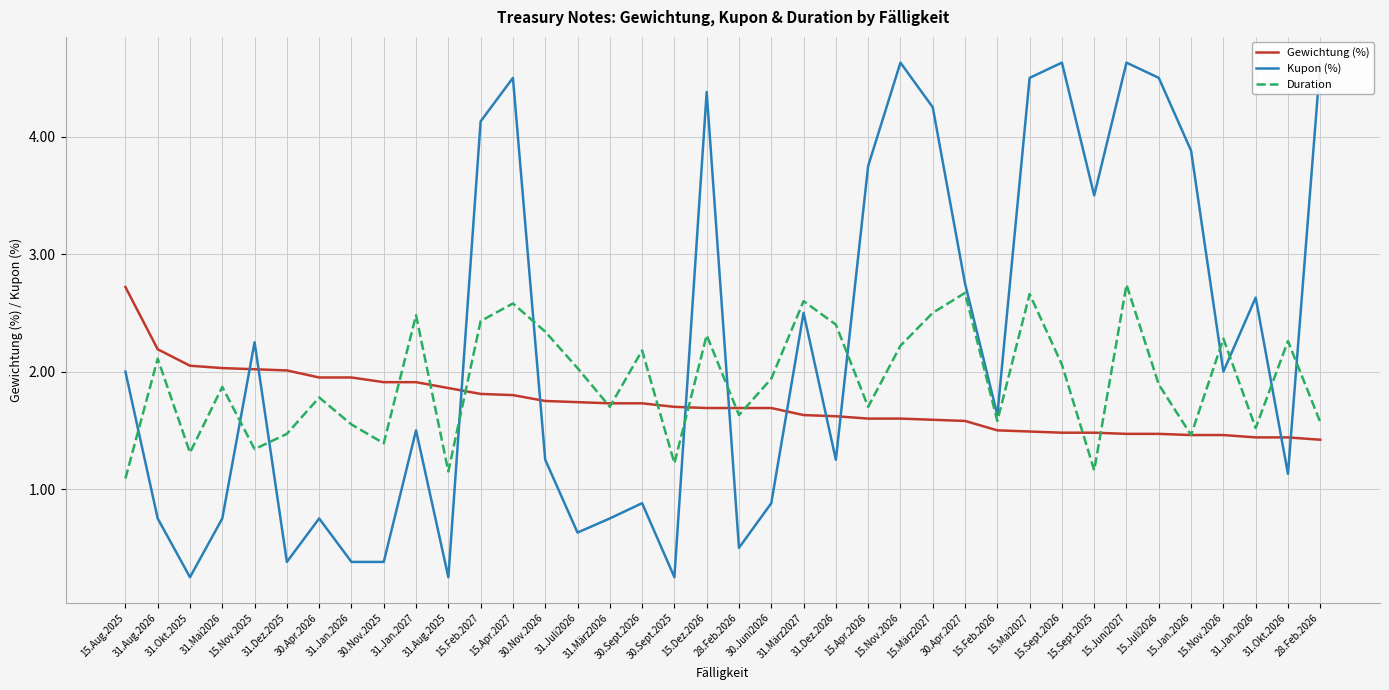

What is the highest value of the Gewichtung (%) series?

2.7